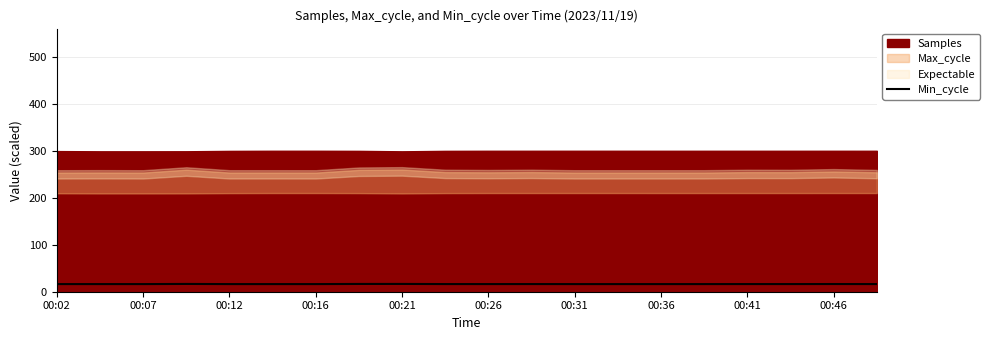

What is the lowest value of the Min_cycle series?

16.2